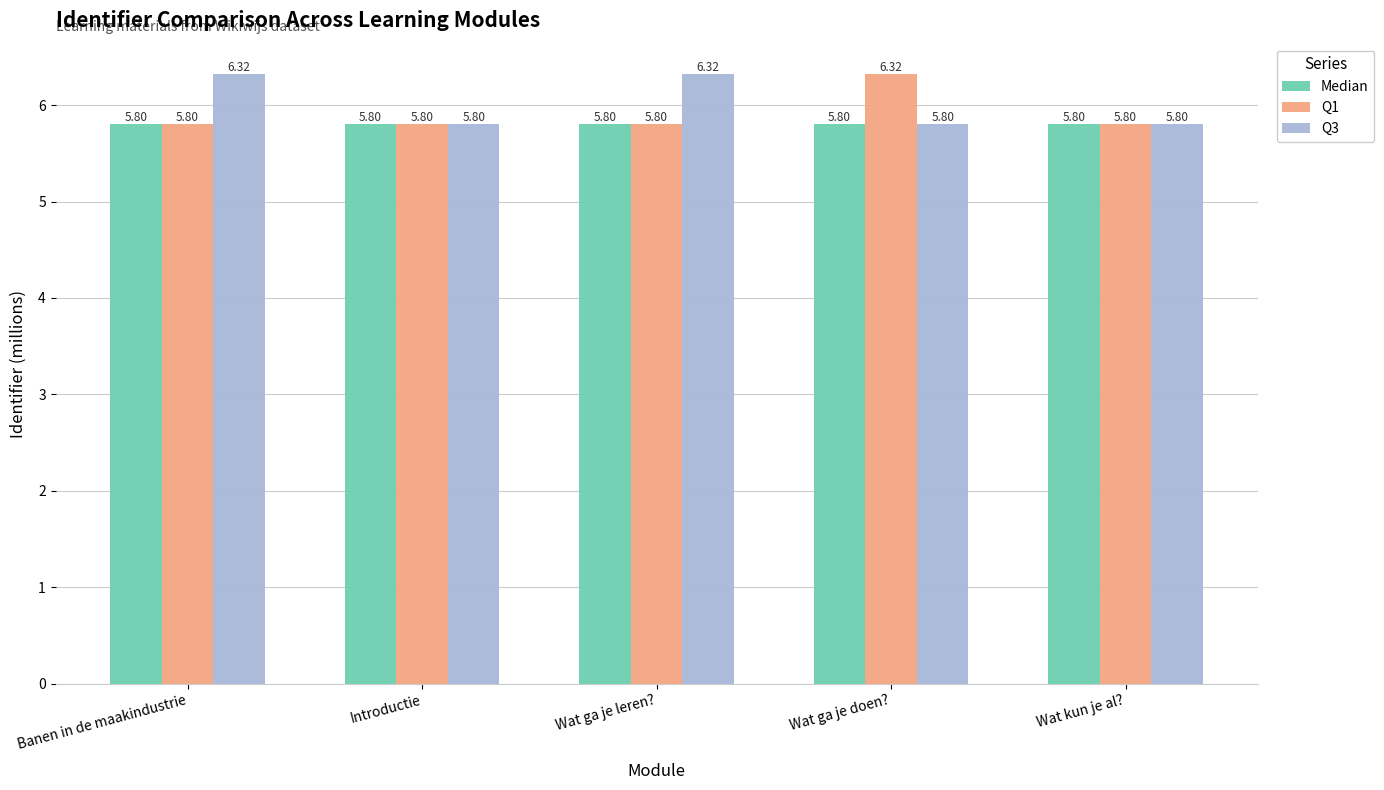

How many bars are there in each group?

3